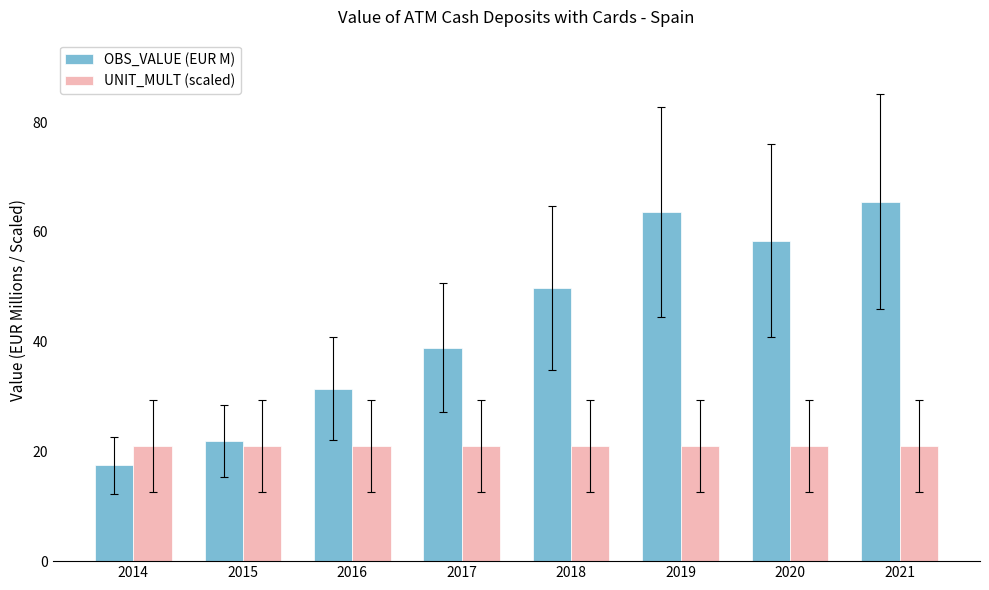

What is the sum of the UNIT_MULT (scaled) values at 2021 and 2019?

42.0